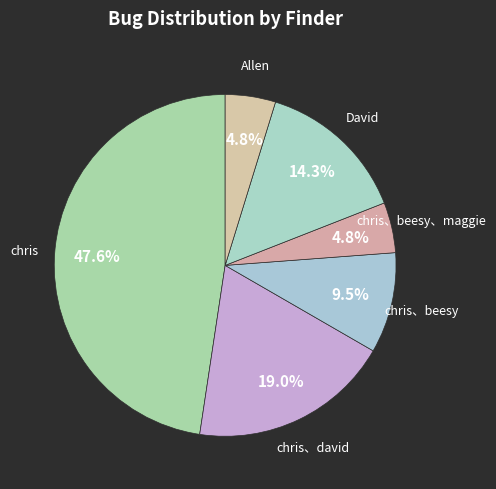

Count the number of slices in the pie.

6